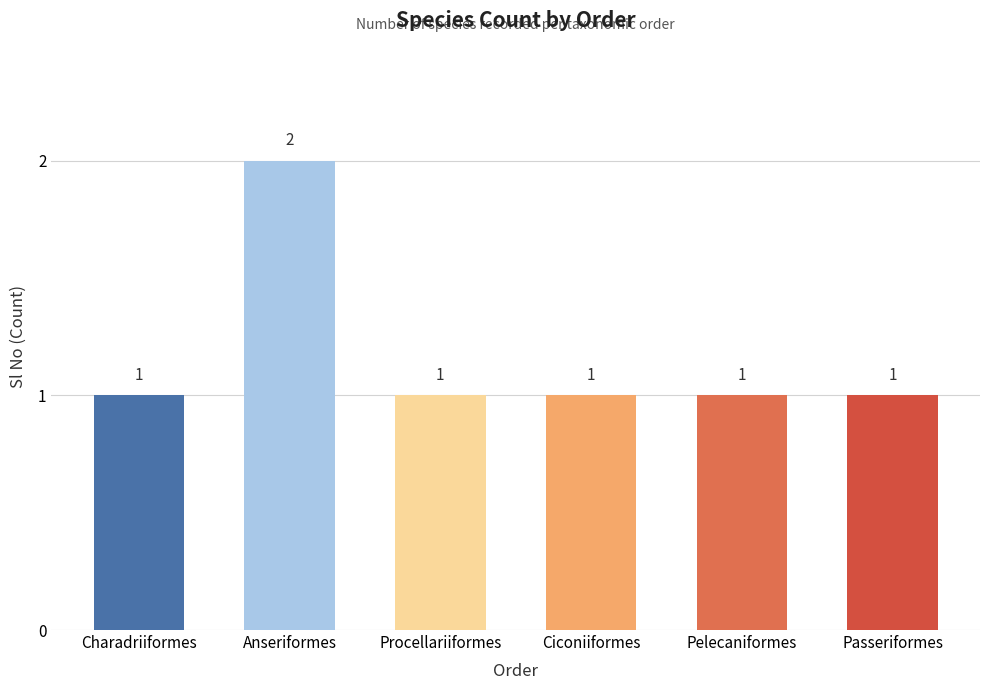

At which category does the chart reach its peak across all series?

Anseriformes